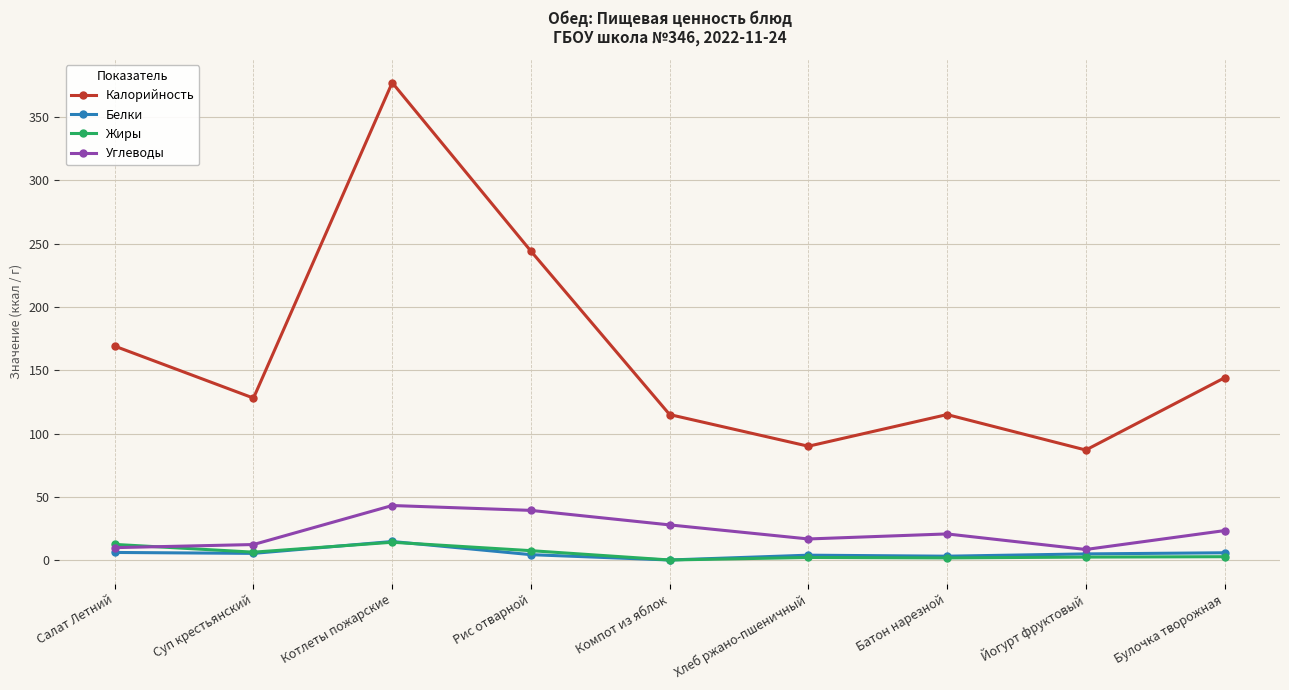

What is the value of the Жиры point at the 6th from the left?

2.2